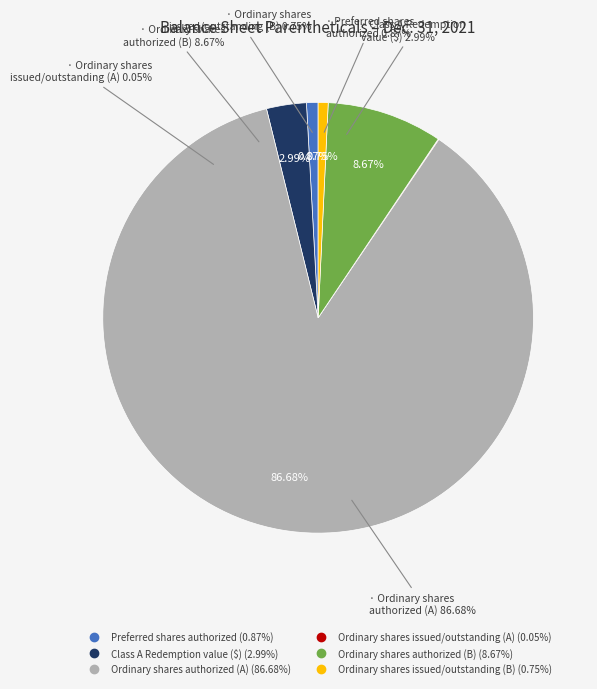

To the nearest percent, what is the difference between the largest and smallest slice percentages?

87%